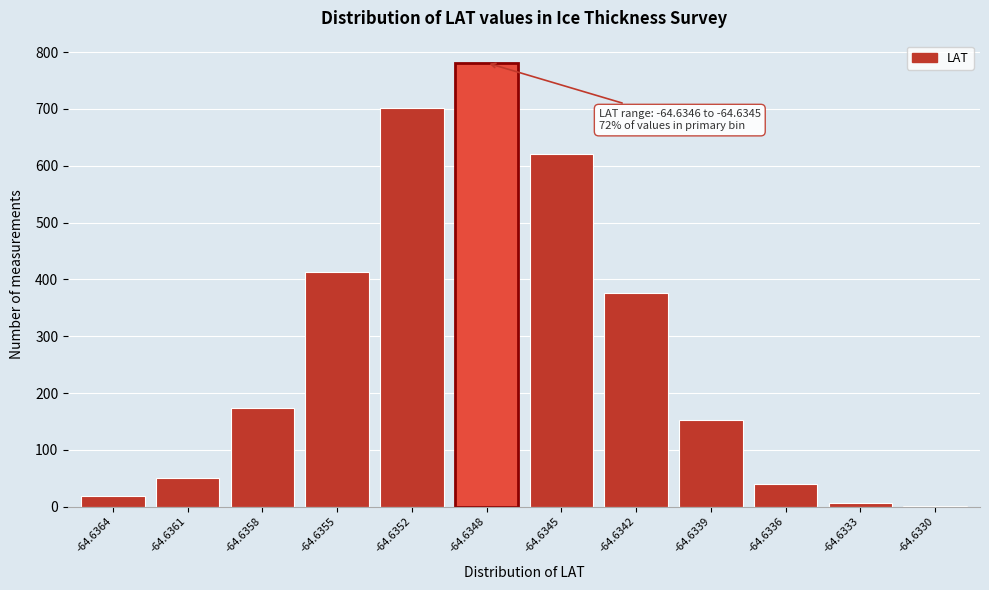

Reading right to left, list all the values displayed in this chart.

-64.6330=2	-64.6333=7	-64.6336=40	-64.6339=153	-64.6342=376	-64.6345=621	-64.6348=781	-64.6352=702	-64.6355=413	-64.6358=173	-64.6361=51	-64.6364=18